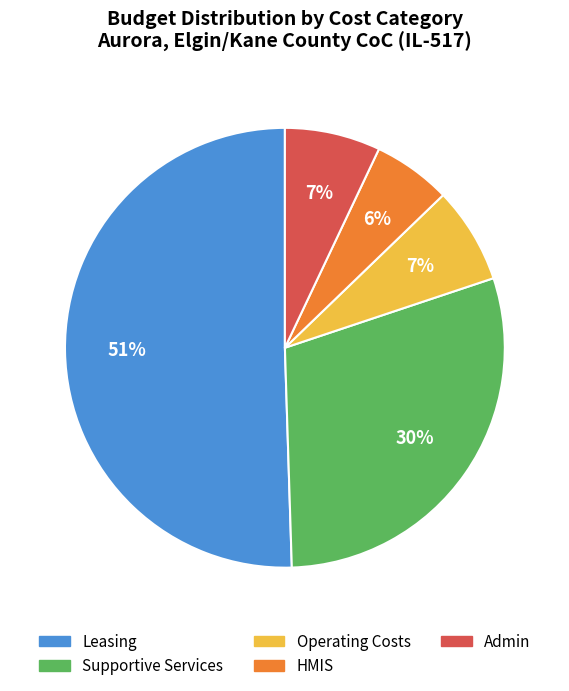

How many slices are in this pie chart?

5